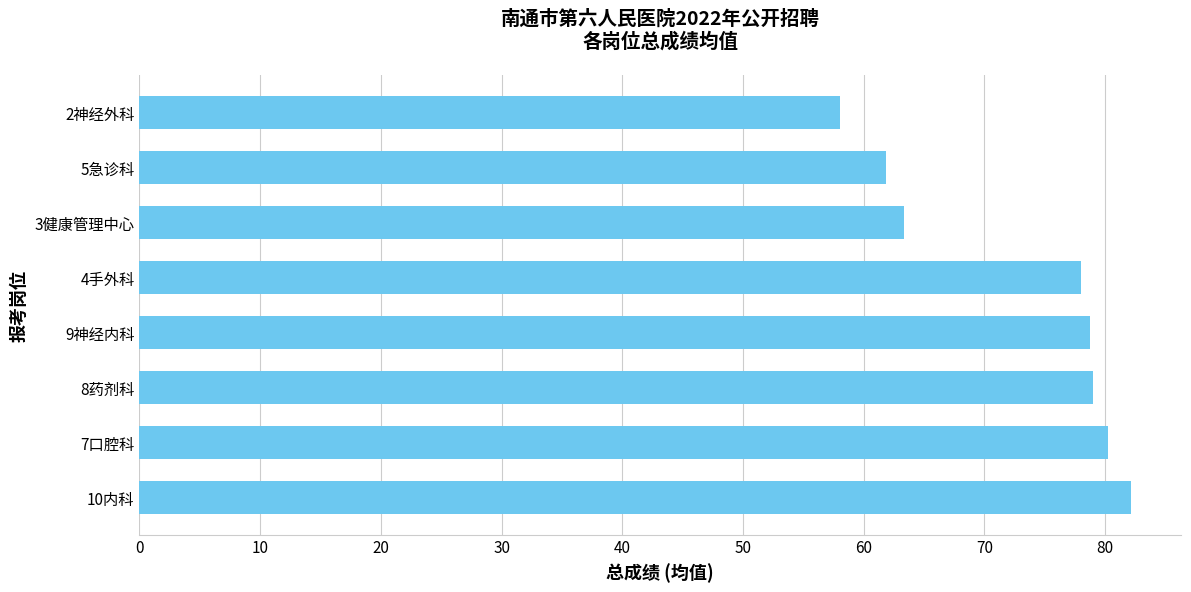

The chart shows a value of 78.0 at 4手外科. True or false?

True